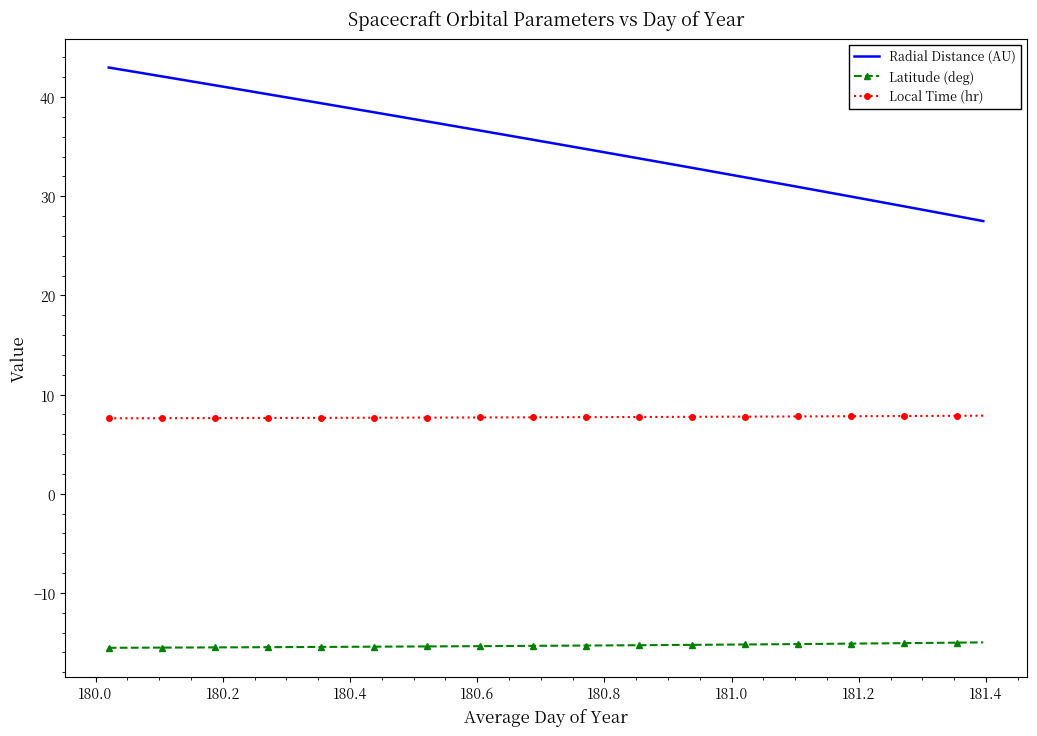

Which series has the largest total across all categories?

Radial Distance (AU)